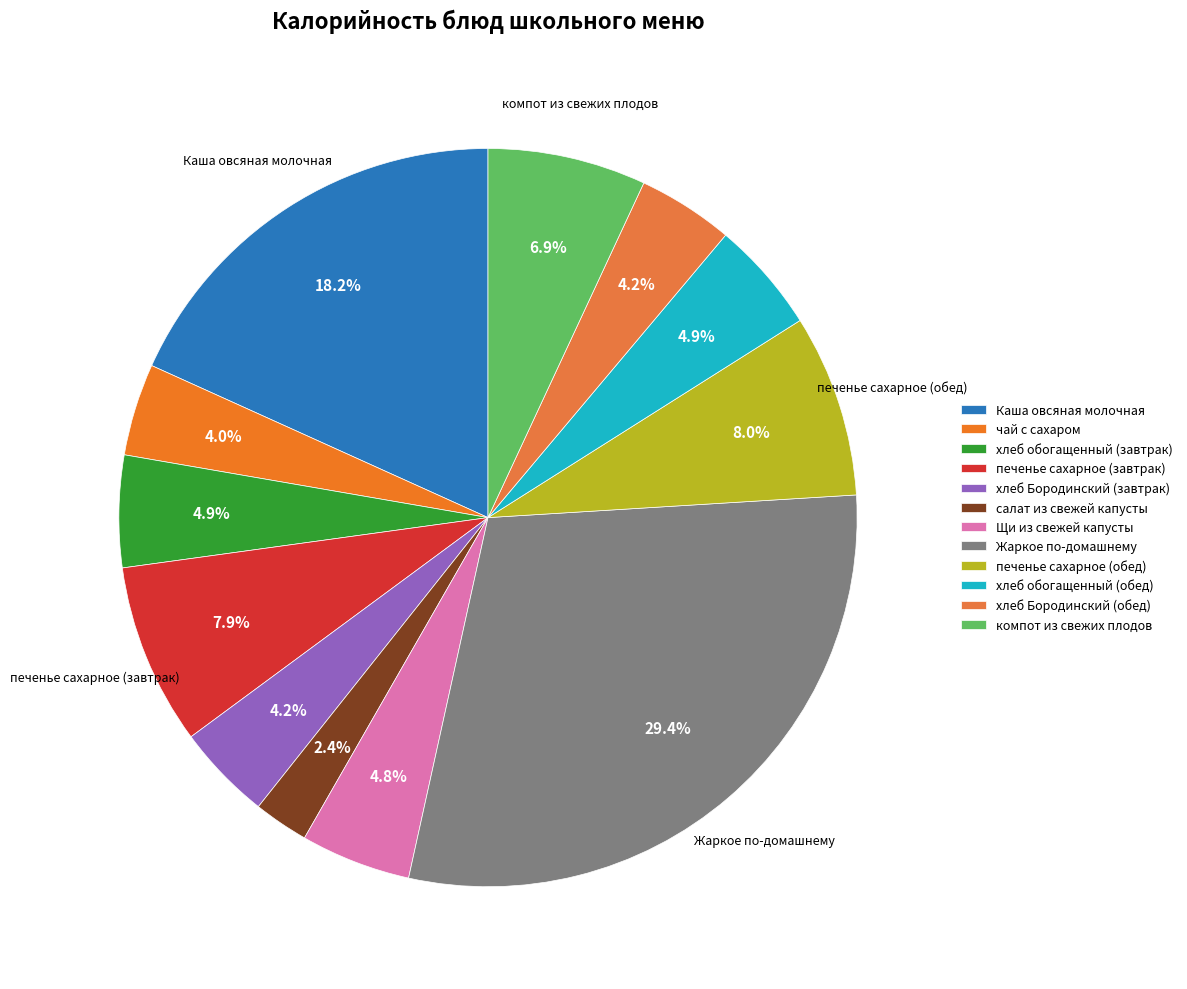

How many segments does this pie chart have?

12